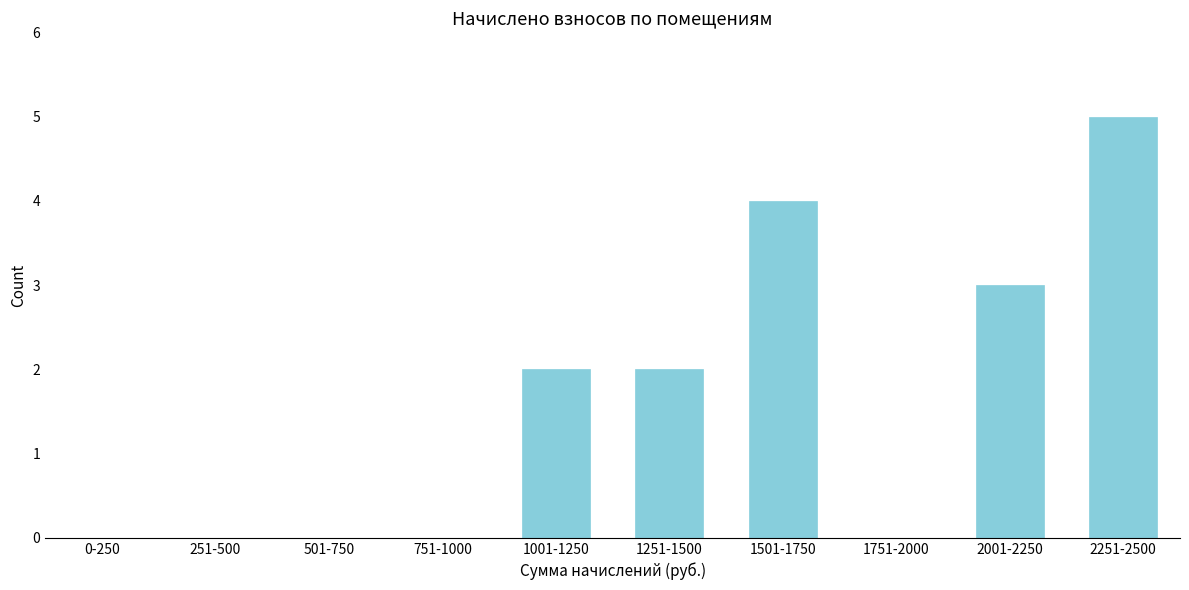

Reading right to left, list all the values displayed in this chart.

2251-2500=5	2001-2250=3	1751-2000=0	1501-1750=4	1251-1500=2	1001-1250=2	751-1000=0	501-750=0	251-500=0	0-250=0